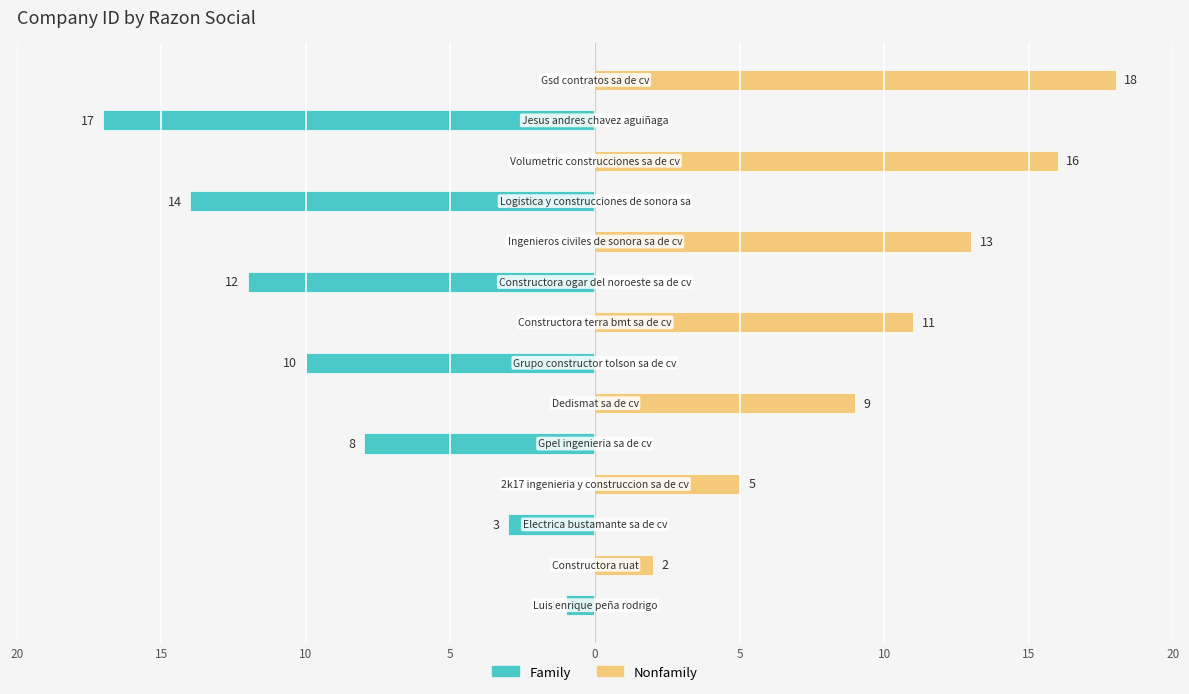

Does the chart contain any negative values?

Yes